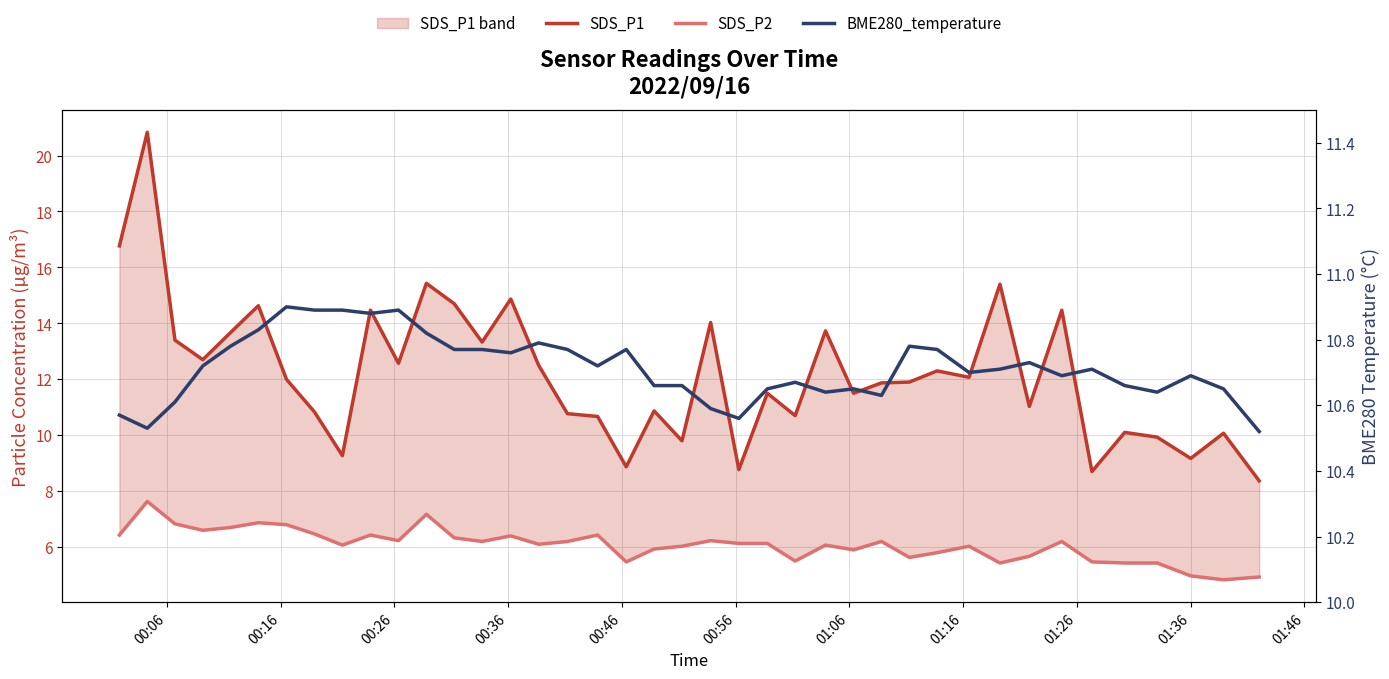

Reading right to left, extract all data points from this chart.

SDS_P1: 8.4	10.1	9.2	9.9	10.1	8.7	14.5	11.0	15.4	12.1	12.3	11.9	11.9	11.5	13.7	10.7	11.5	8.8	14.0	9.8	10.9	8.9	10.7	10.8	12.5	14.9	13.3	14.7	15.4	12.6	14.5	9.3	10.8	12.0	14.6	13.7	12.7	13.4	20.8	16.8
SDS_P2: 4.9	4.8	5.0	5.4	5.4	5.5	6.2	5.7	5.4	6.0	5.8	5.6	6.2	5.9	6.1	5.5	6.1	6.1	6.2	6.0	5.9	5.5	6.4	6.2	6.1	6.4	6.2	6.3	7.2	6.2	6.4	6.1	6.5	6.8	6.9	6.7	6.6	6.8	7.6	6.4
BME280_temperature: 10.5	10.7	10.7	10.6	10.7	10.7	10.7	10.7	10.7	10.7	10.8	10.8	10.6	10.7	10.6	10.7	10.7	10.6	10.6	10.7	10.7	10.8	10.7	10.8	10.8	10.8	10.8	10.8	10.8	10.9	10.9	10.9	10.9	10.9	10.8	10.8	10.7	10.6	10.5	10.6